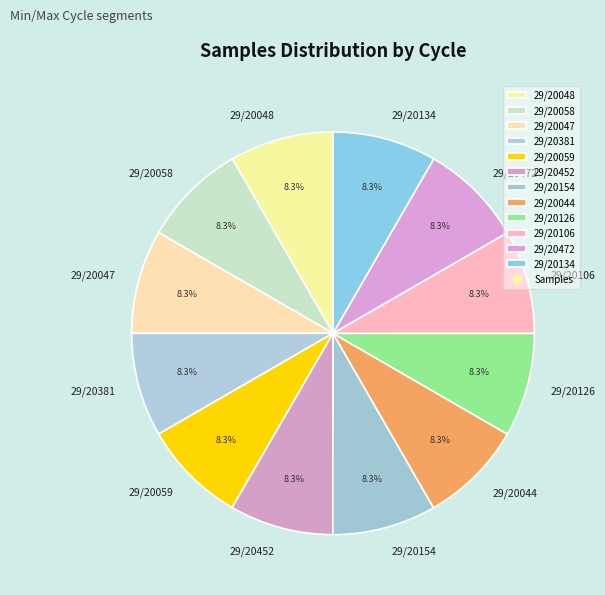

To the nearest percent, what is the combined percentage of 29/20047 and 29/20134?

17%